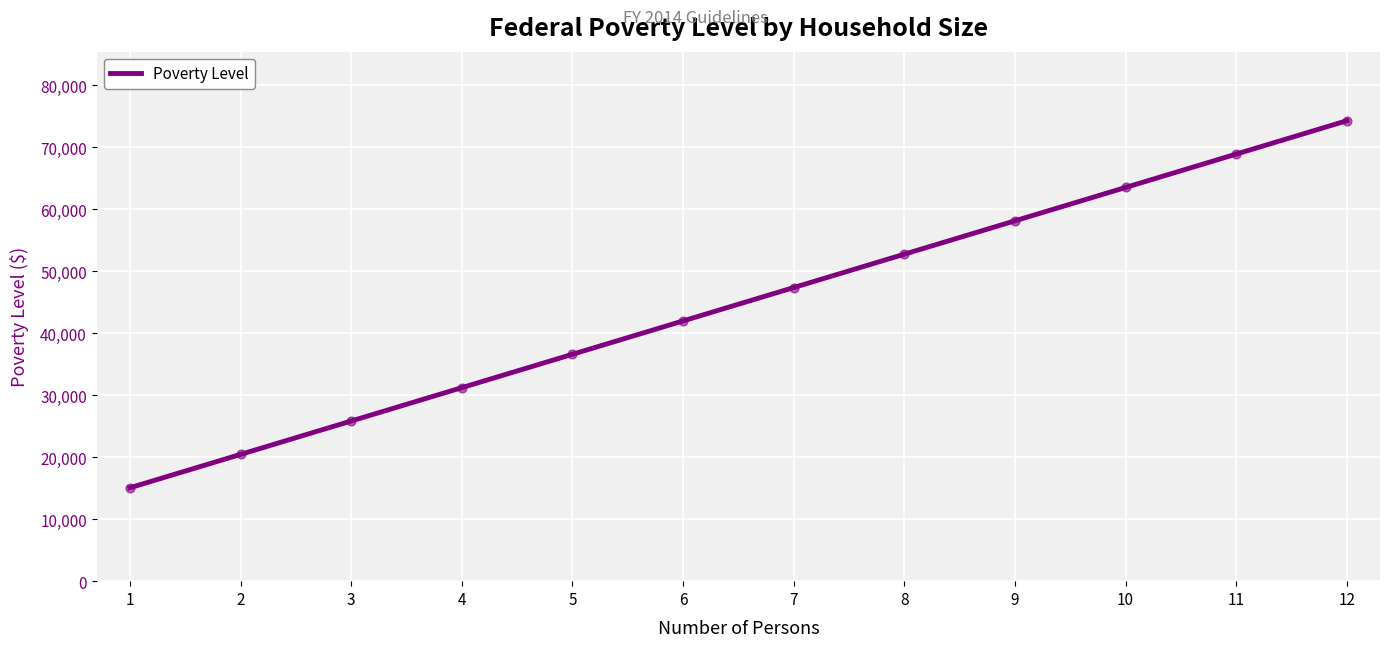

Which has a higher value, 12 or 3?

12